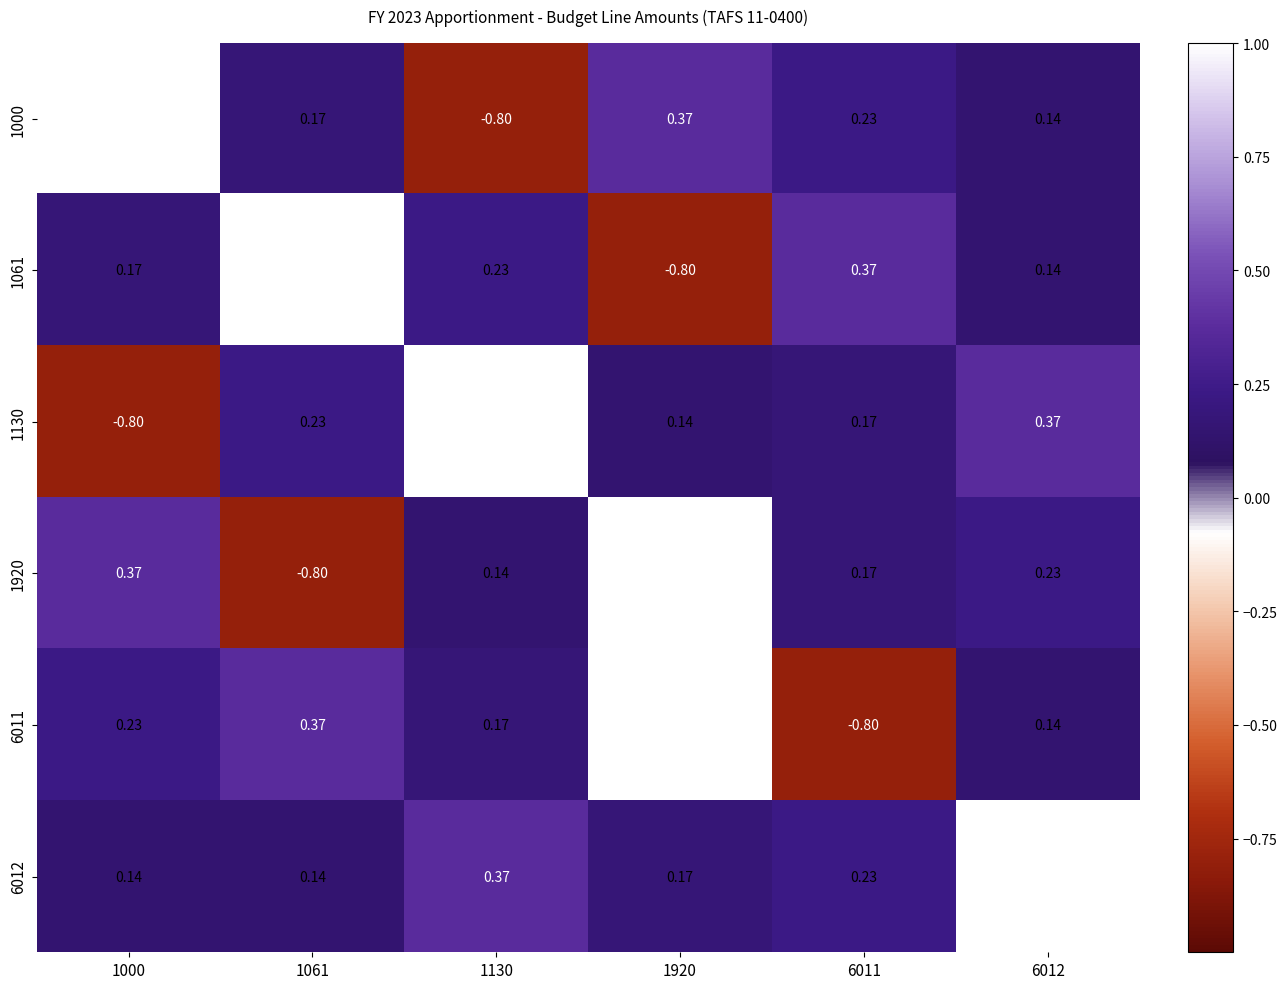

Is the value of 1920 at 6011 greater than the value of 1061 at 1061?

No